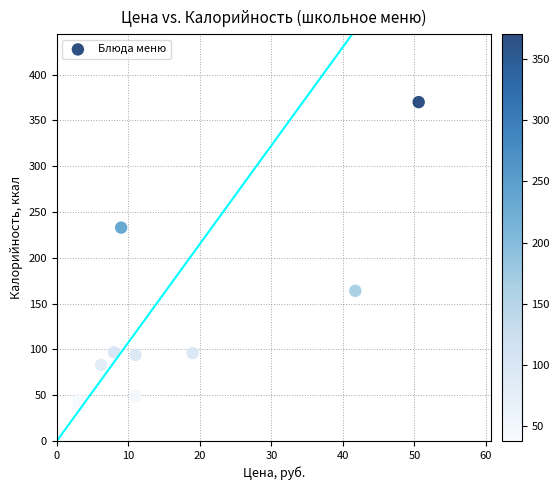

What is the range of Y values (max minus min)?

332.0